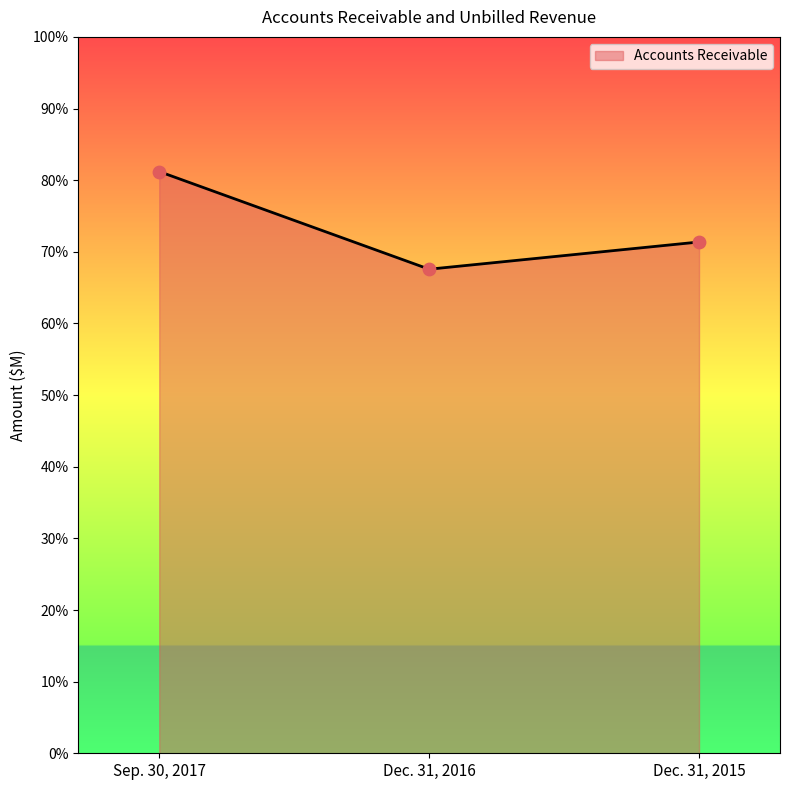

Between Sep. 30, 2017 and Dec. 31, 2015, which is larger?

Sep. 30, 2017